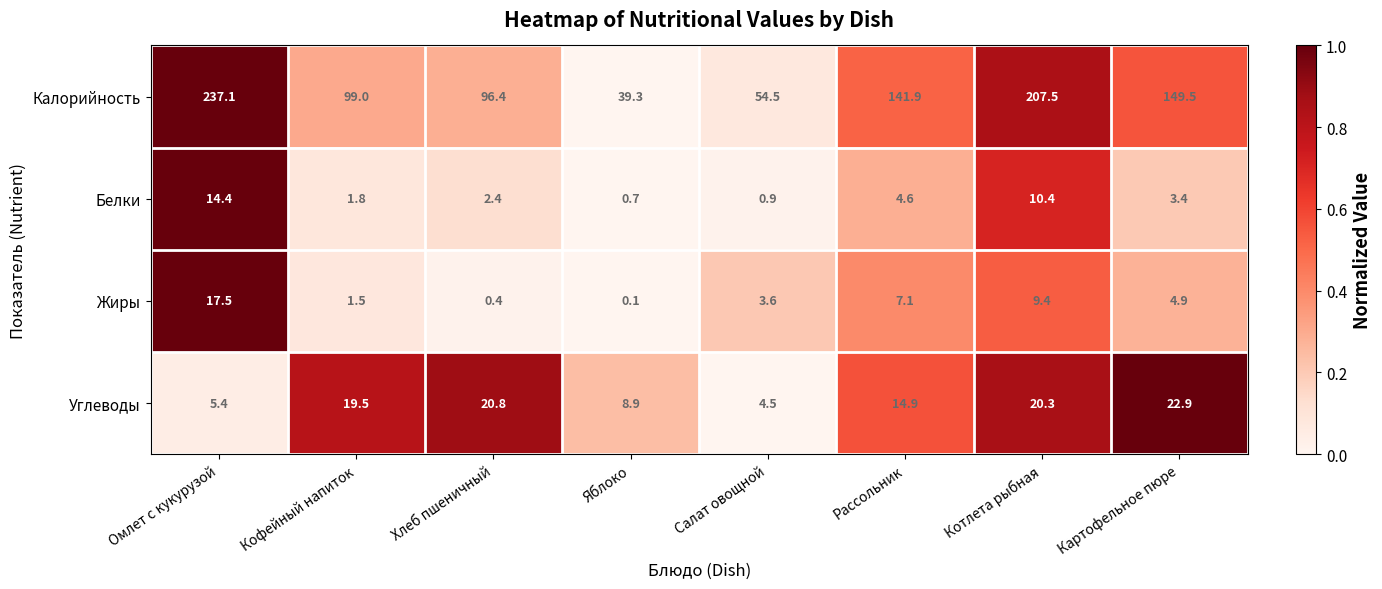

How many data points does each series have?

8